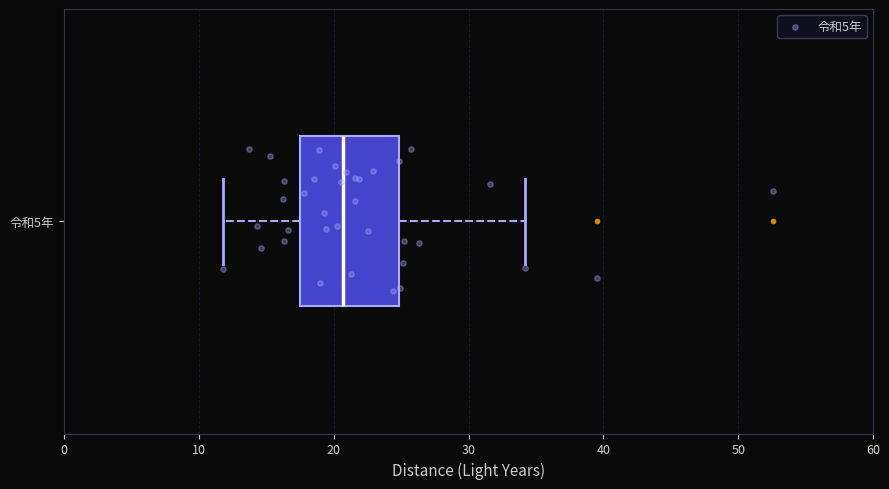

Transcribe this box plot: give where the median line is, the range the box spans, and where the two whiskers end, as read against the x-axis. The values are not printed on the chart, so give them approximately, as read against the axis.

median 21, box 18 to 25, whiskers 12 to 34